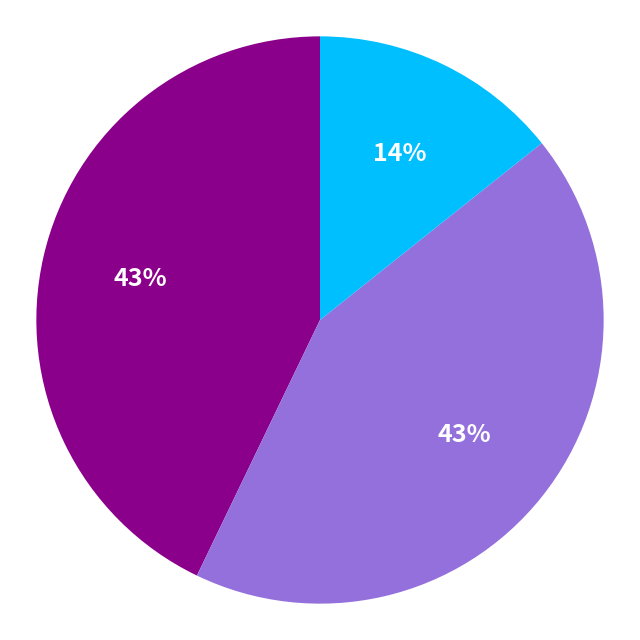

To the nearest percent, what is the average slice percentage?

33%